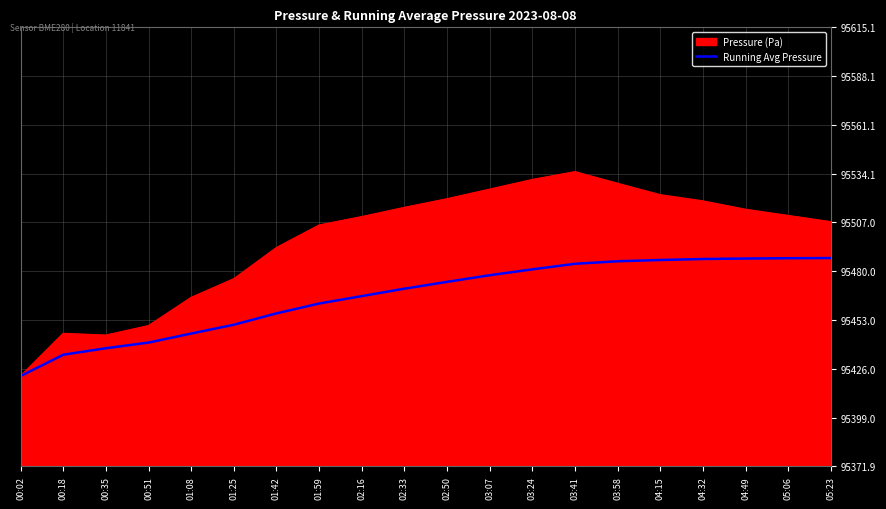

Which label corresponds to the largest value in the chart?

03:41